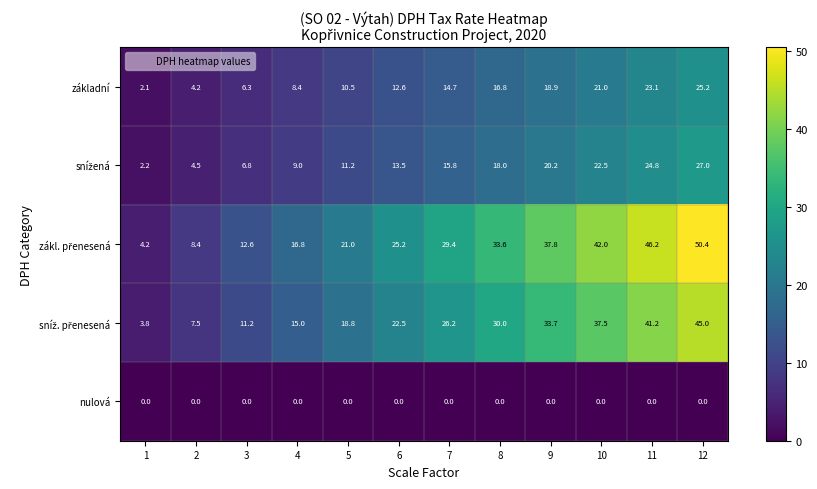

Is it true that základní equals 8.4 at 4?

True